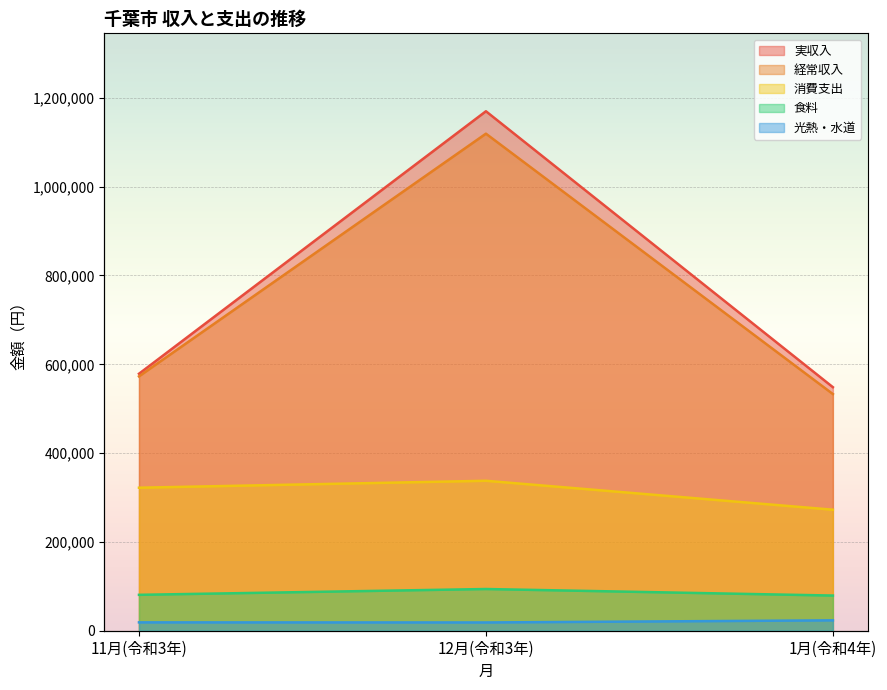

The value of 食料 at 12月(令和3年) is 93926. True or false?

True